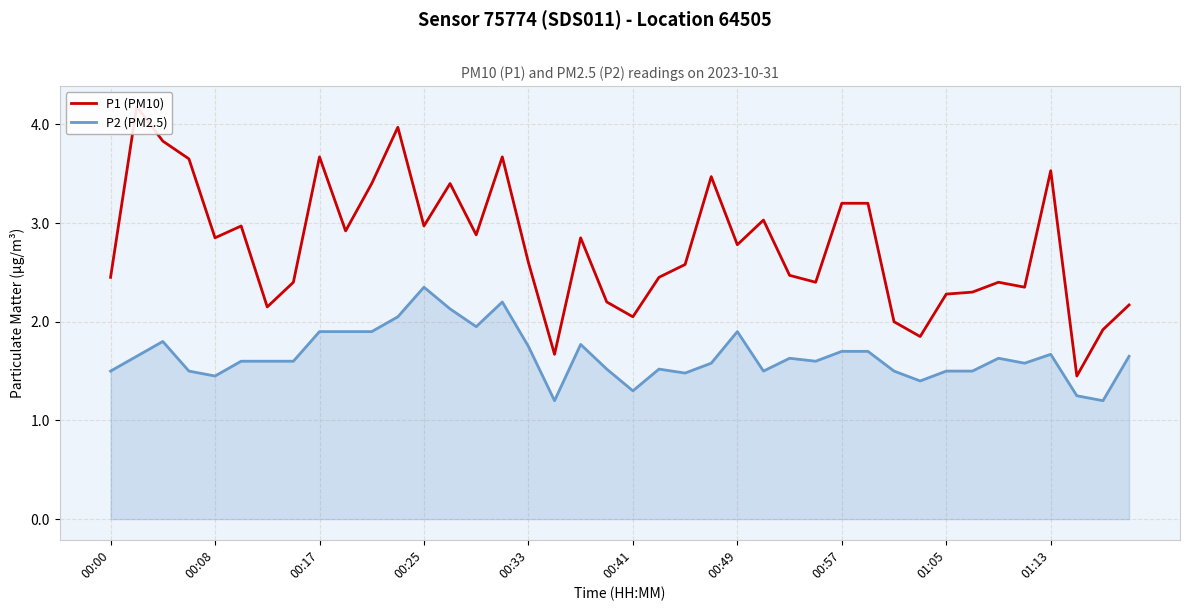

The P1 (PM10) series shows 1.8 at 00:08. True or false?

False